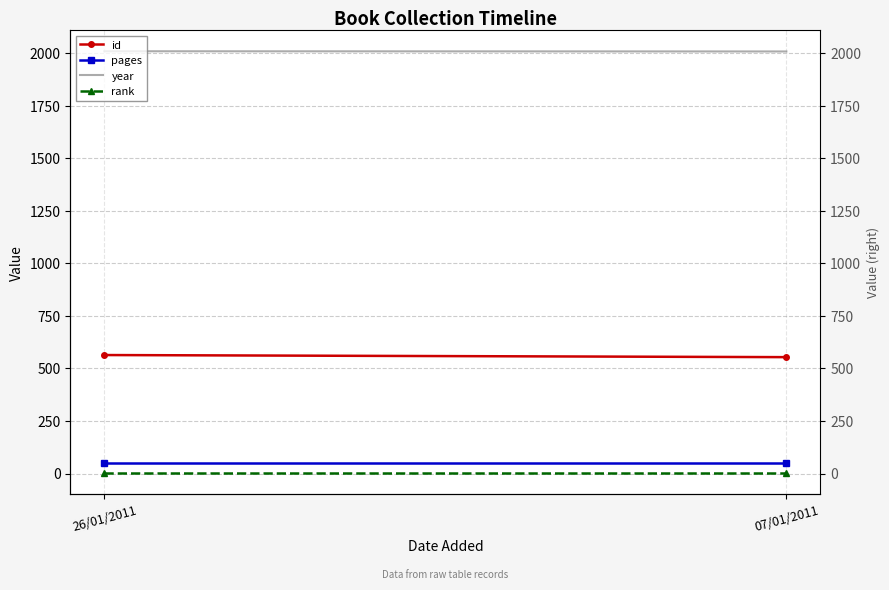

Reading right to left, extract all data points from this chart.

id: 554	564
pages: 48	48
year: 2009	2010
rank: 1	1